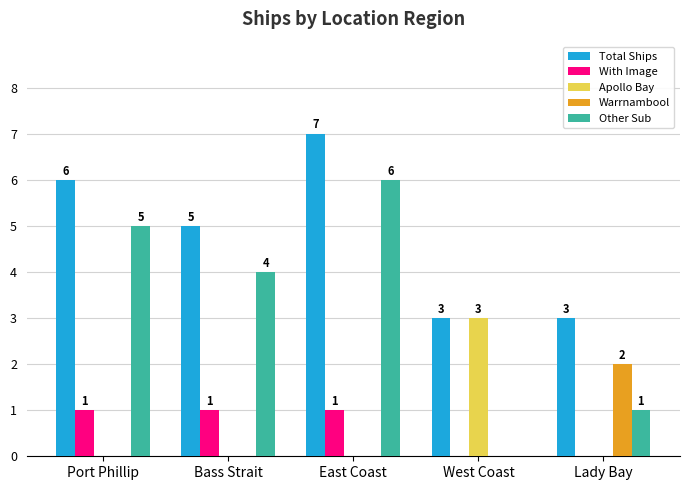

The value of Warrnambool at West Coast is 0. True or false?

True